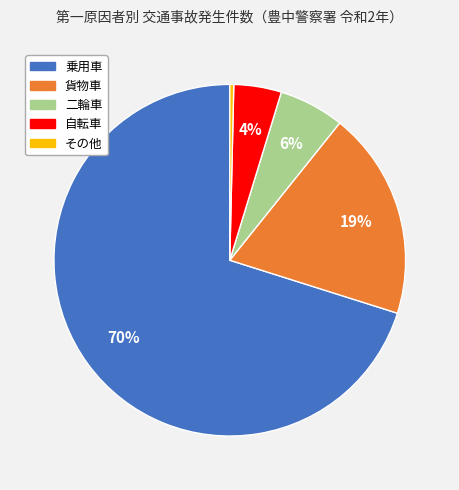

True or false: 貨物車 accounts for 19% of the total.

True